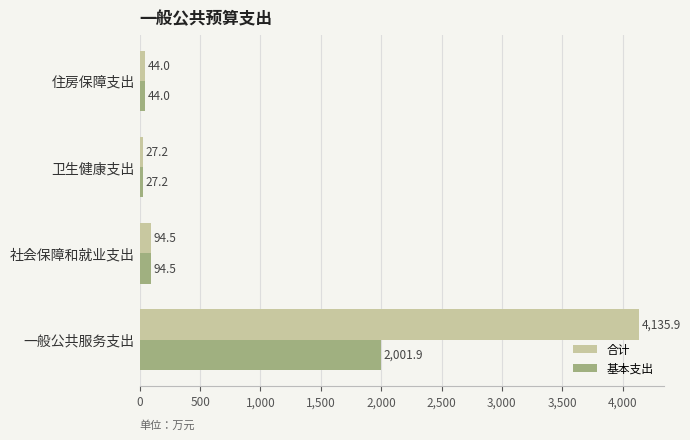

Which label corresponds to the smallest value in the chart?

卫生健康支出